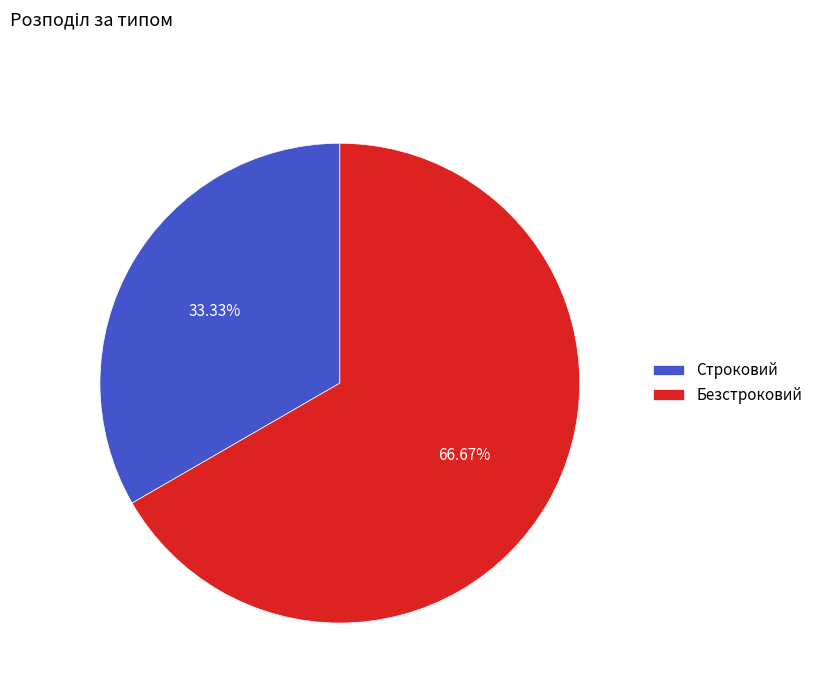

To the nearest percent, what is the average slice percentage?

50%